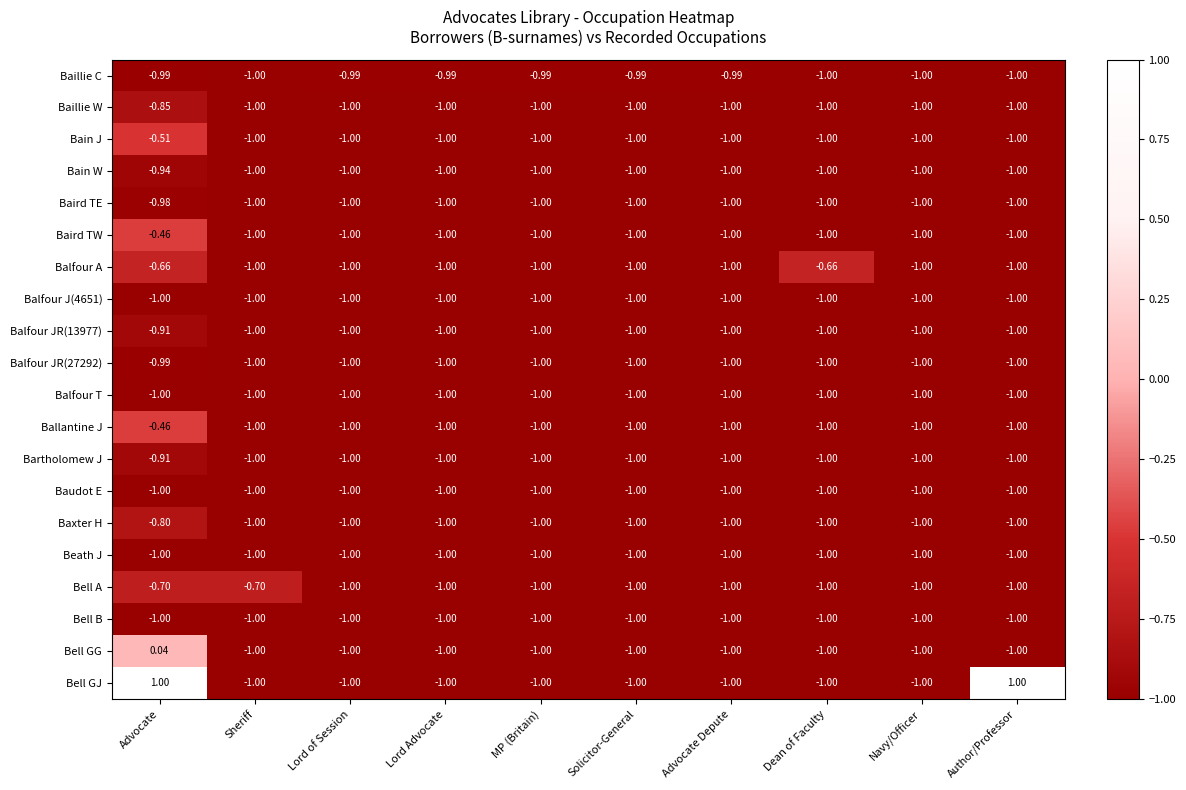

How many positive values does the Bell GJ series have?

2